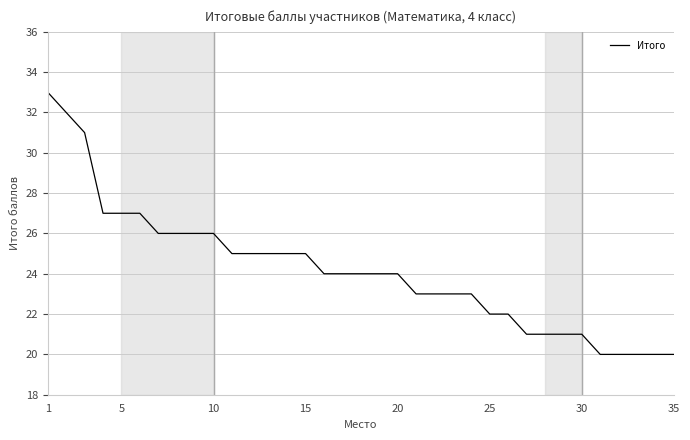

What is the smallest value displayed?

20